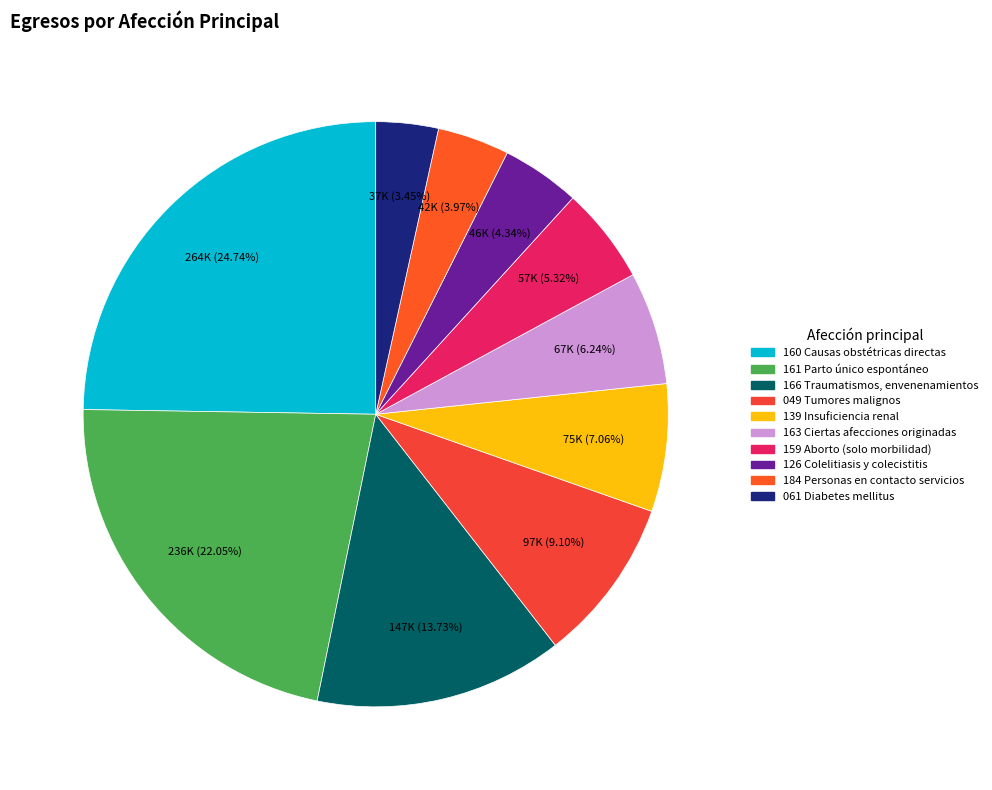

The 163 Ciertas afecciones originadas slice represents 6% of the pie. True or false?

True